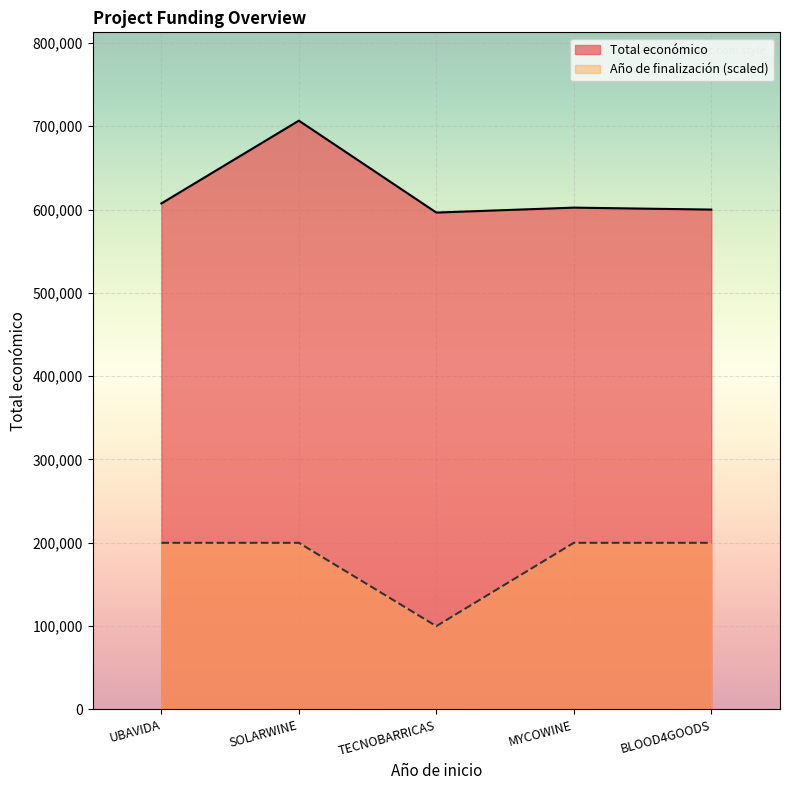

How many lines are shown in the chart?

2